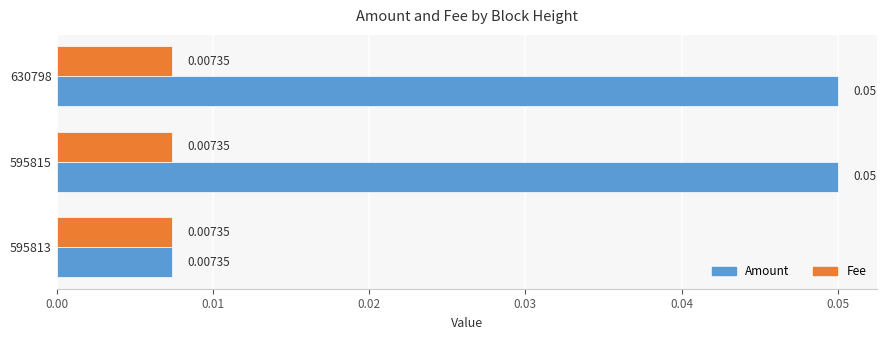

Which series has the widest spread of values?

Amount